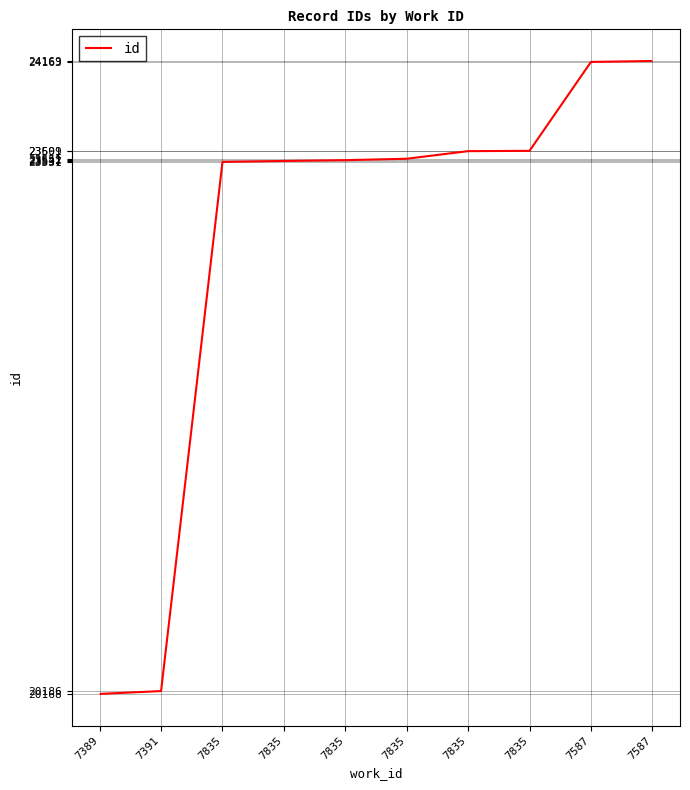

The value at 7389 is 33707. True or false?

False